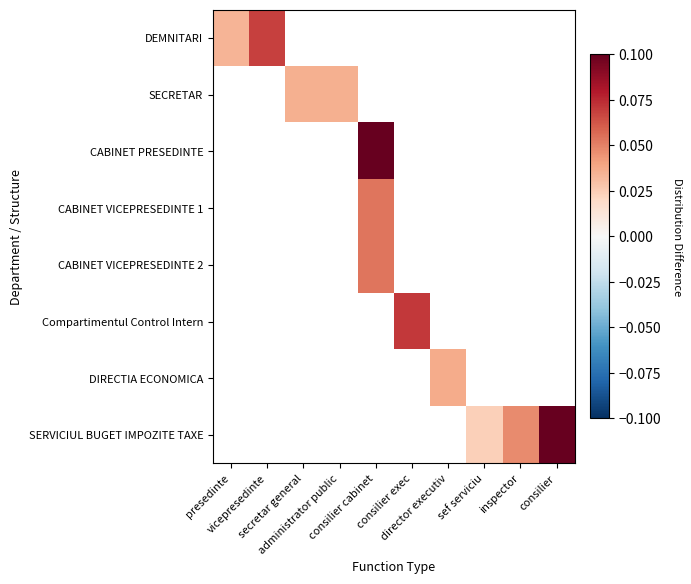

At how many categories does at least one series exceed 0?

10